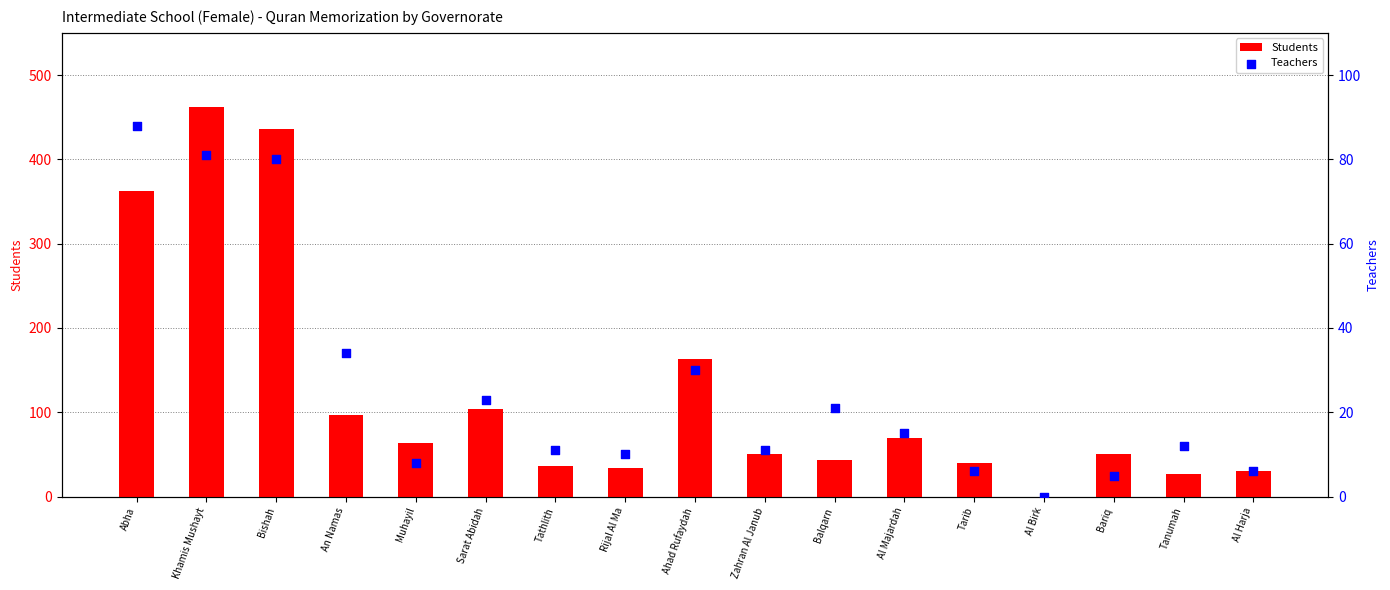

Which series has the widest spread of Y values?

Students